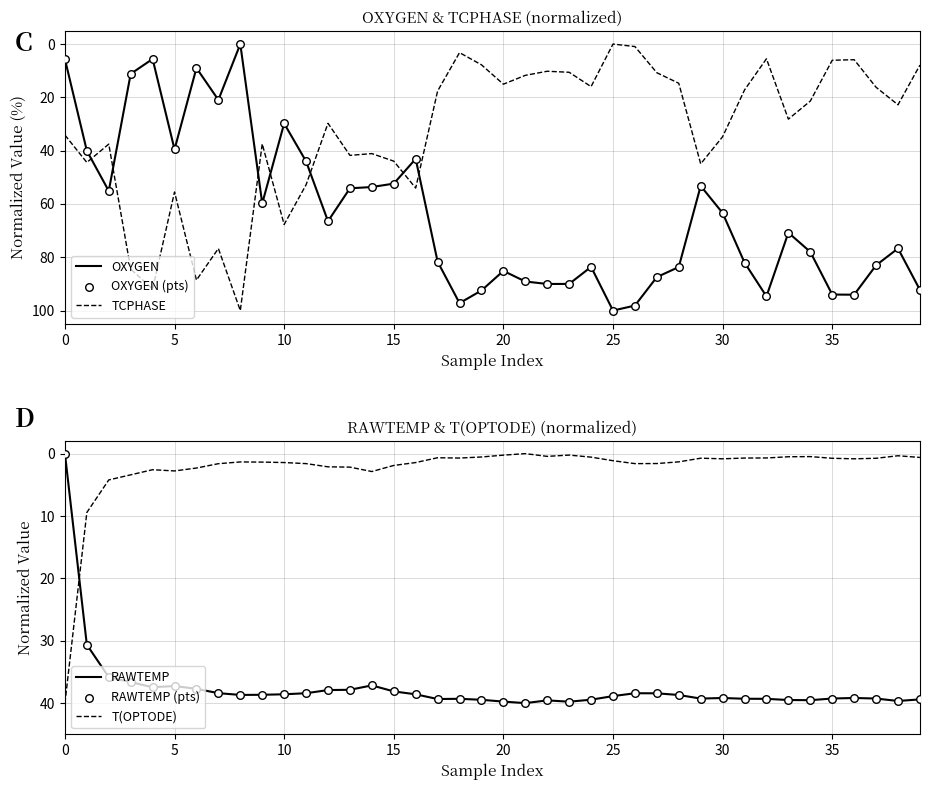

Which series reaches the maximum Y coordinate?

OXYGEN